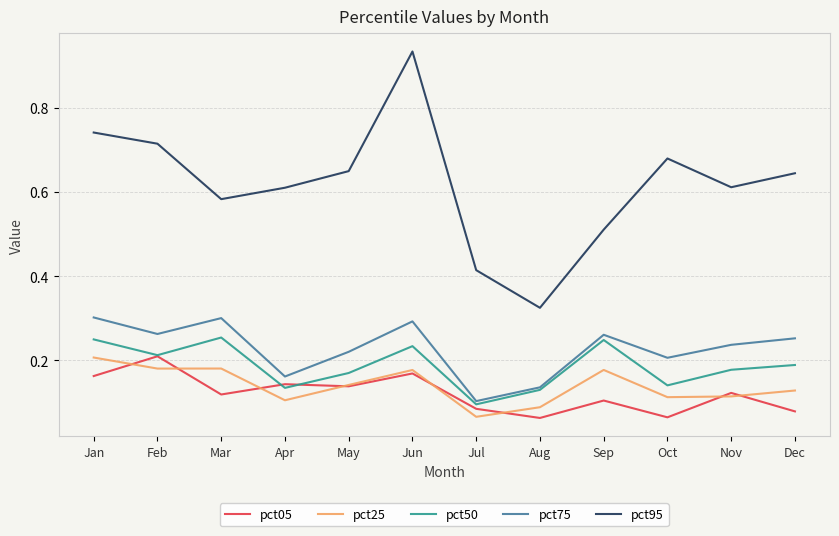

How many interior local valleys does the pct50 series have?

4